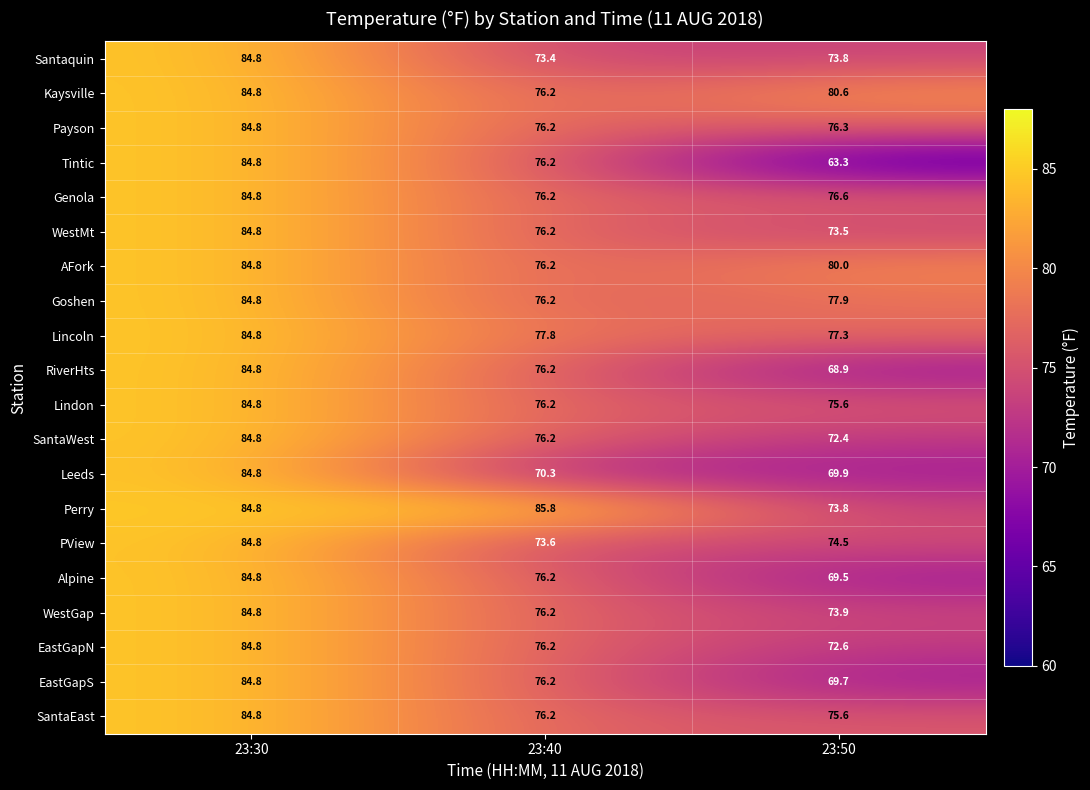

True or false: SantaWest has a value of 17.5 at 23:50.

False